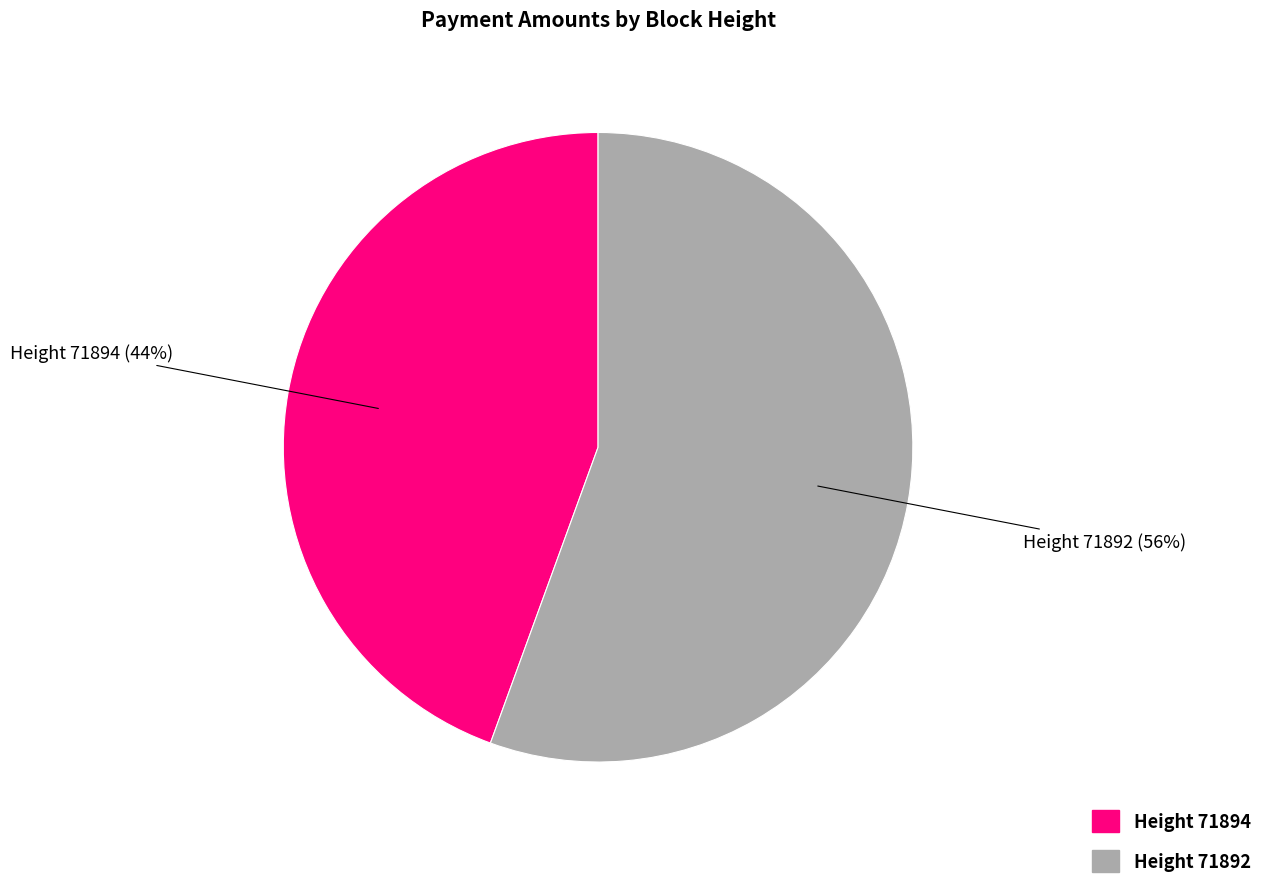

To the nearest percent, what is the combined percentage of Height 71894 (44%) and Height 71892 (56%)?

100%